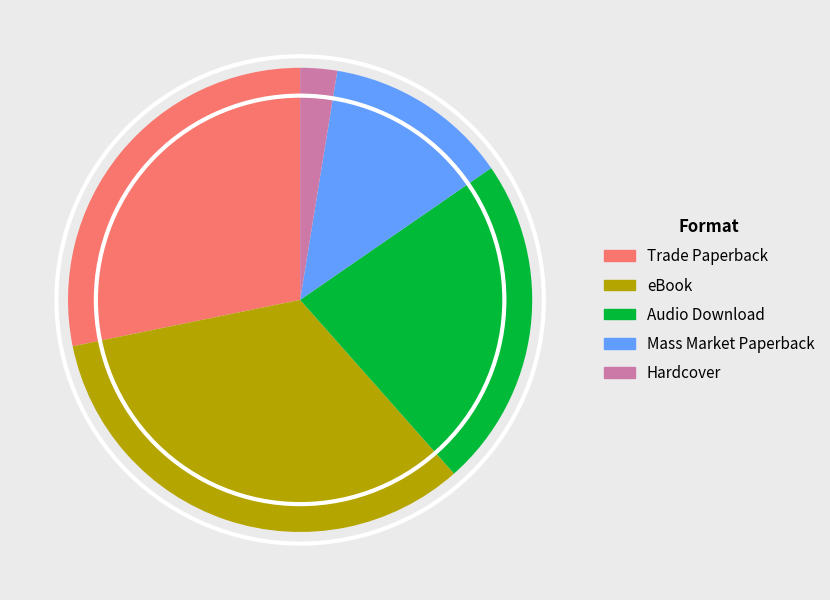

Is there a majority slice in this chart?

No